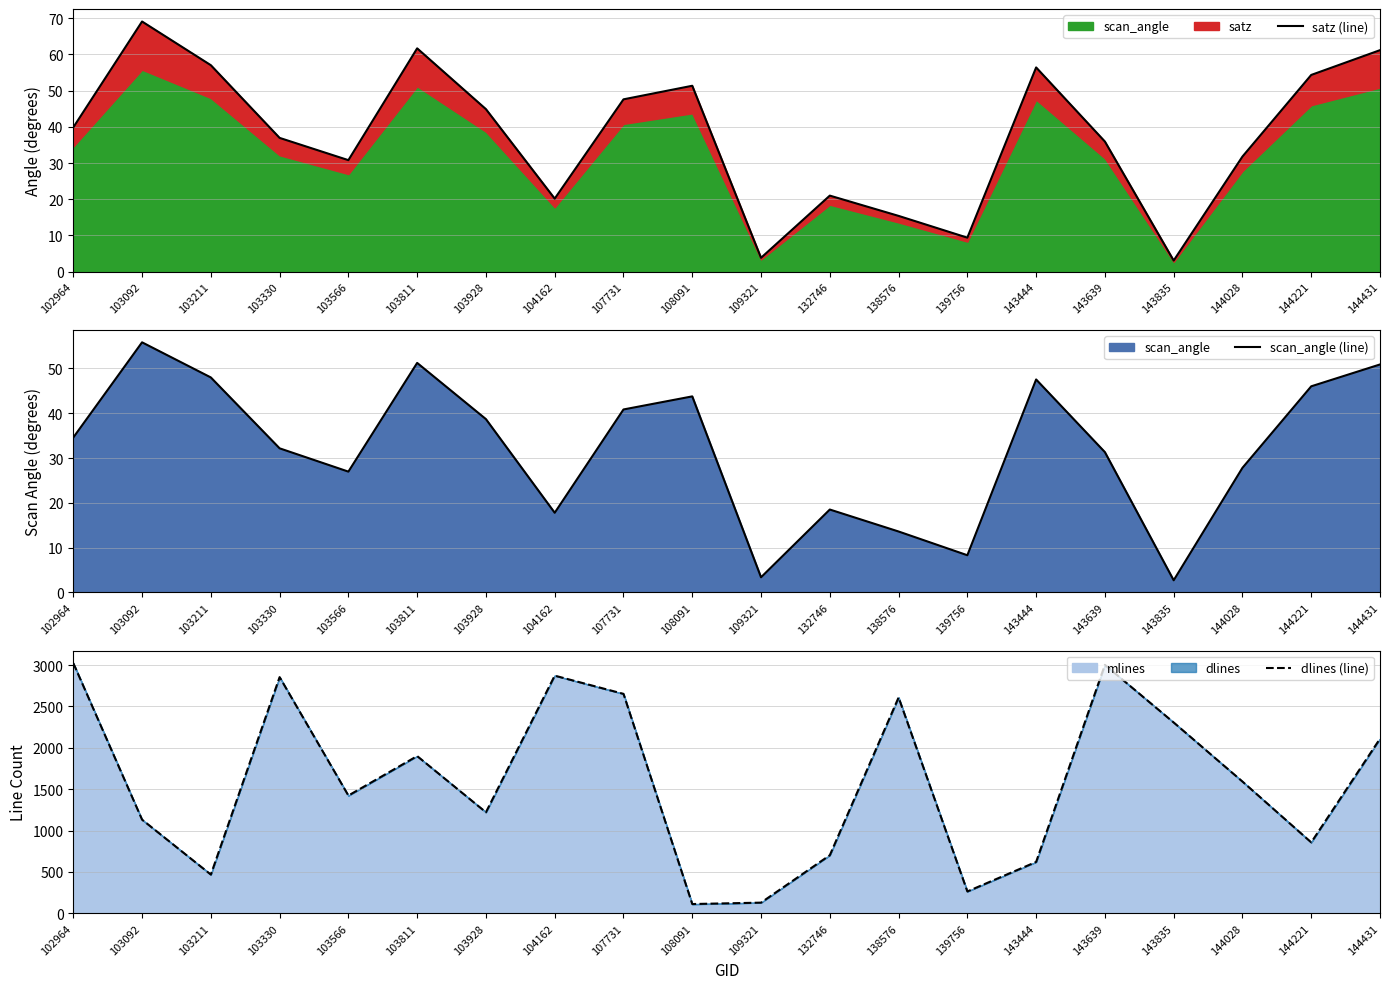

What value does the dlines (line) series have at 144221?

857.0